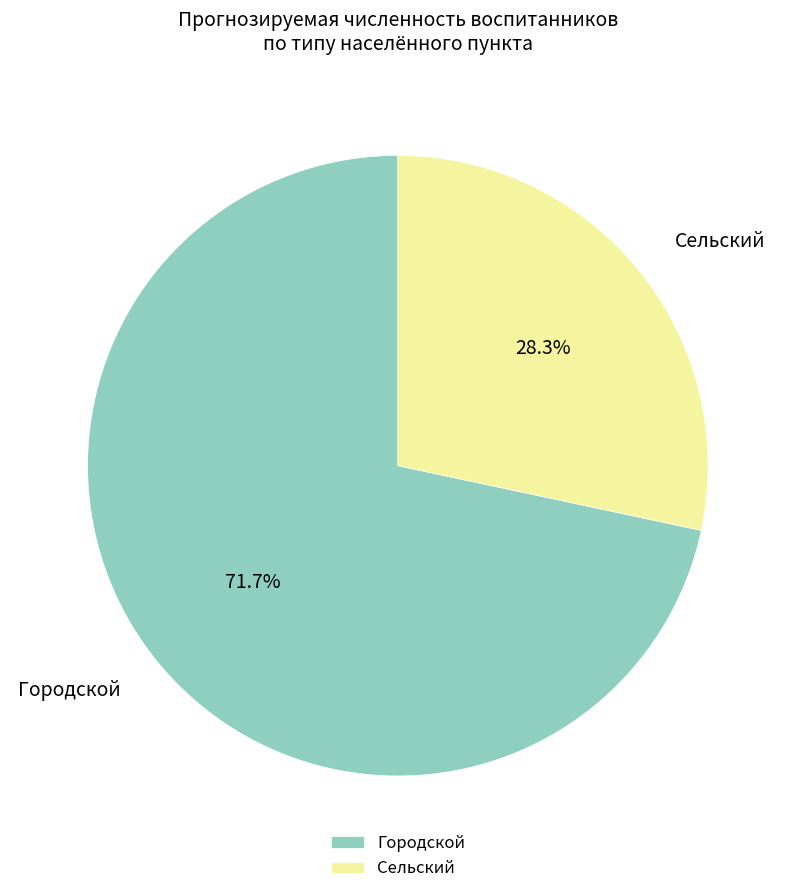

Is there any slice that represents more than half of the pie?

Yes